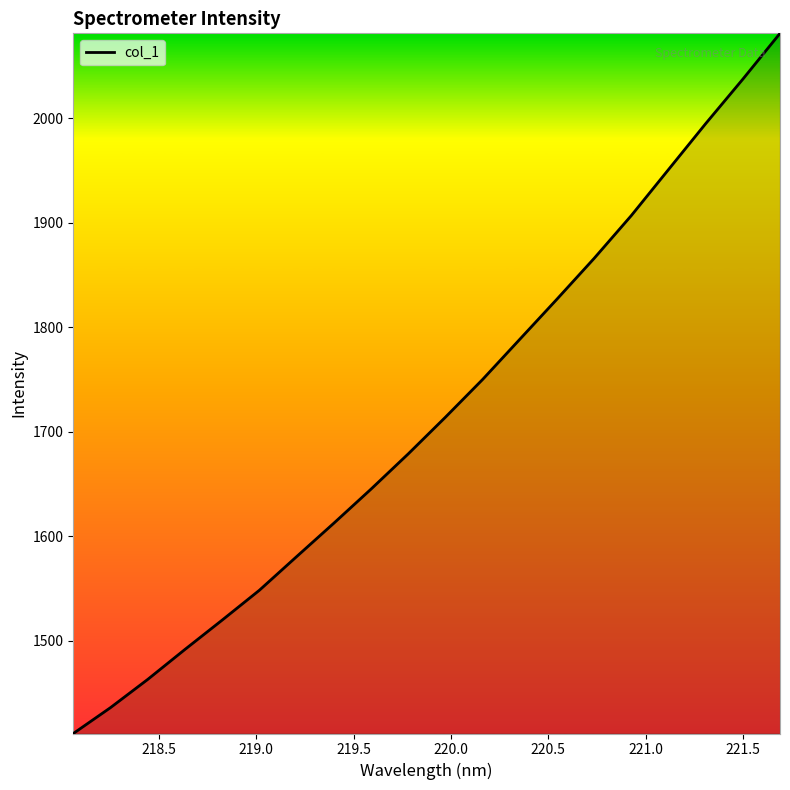

What is the maximum value shown in the chart?

2081.5